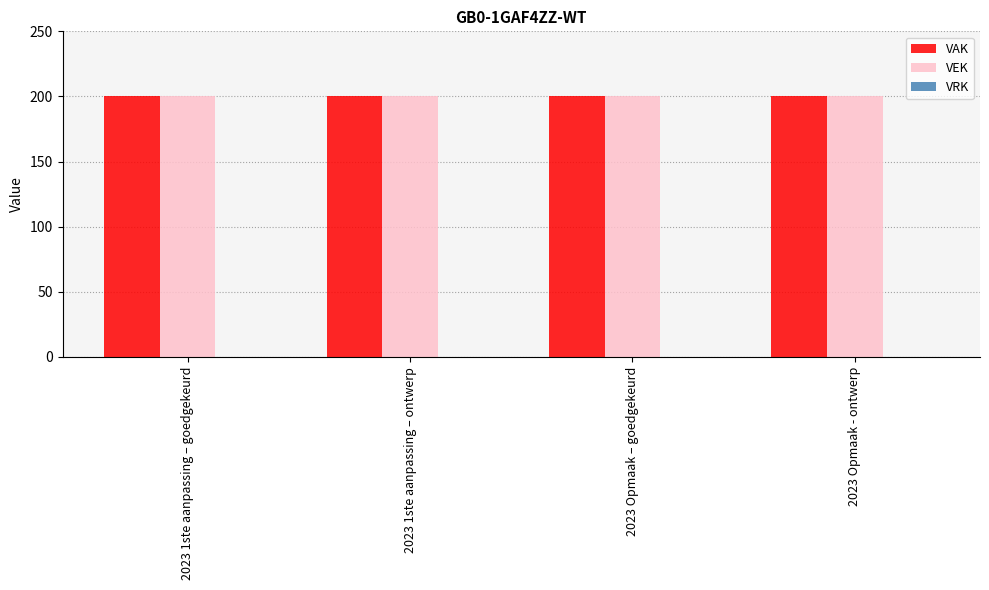

Does the chart contain stacked bars?

No